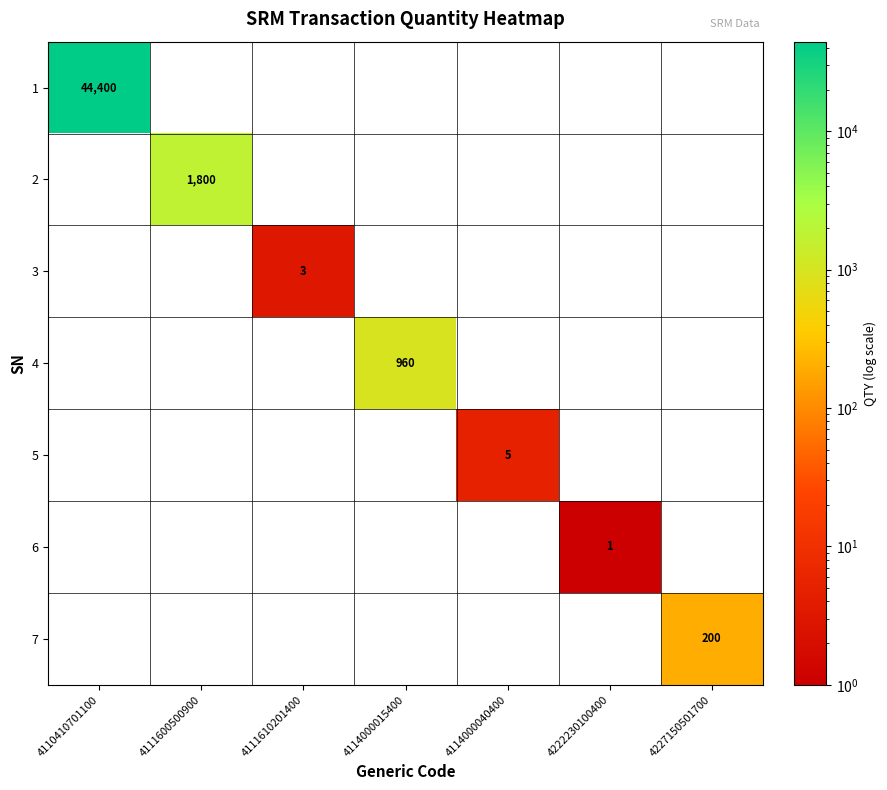

Which has a higher value, 4114000040400 or 4111610201400?

4114000040400